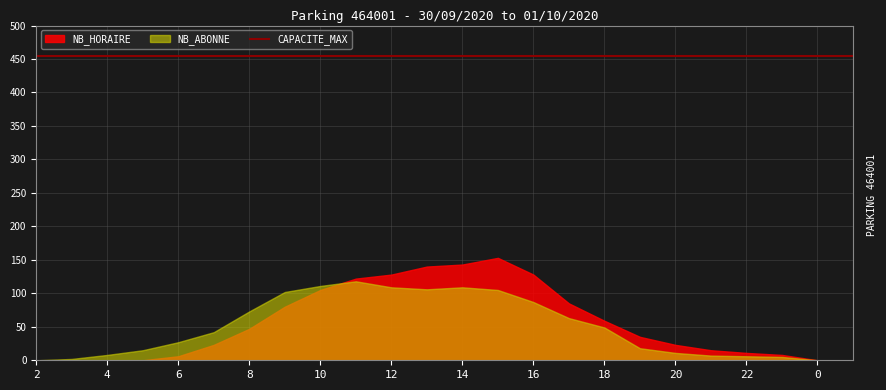

At which category does the chart reach its minimum across all series?

2